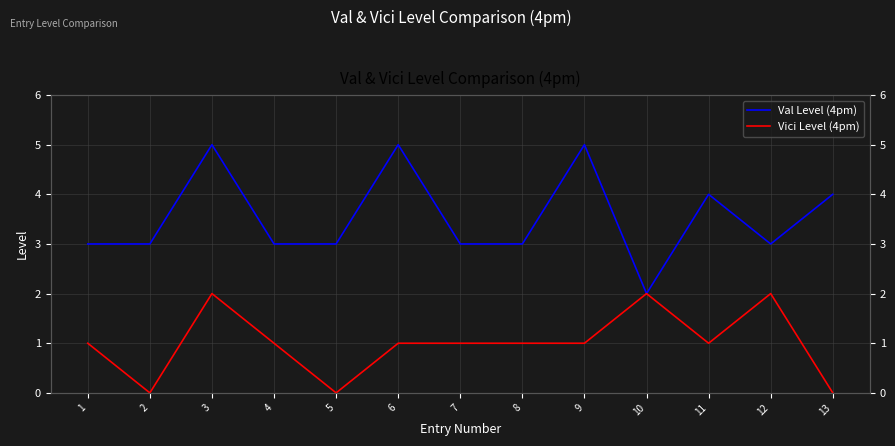

True or false: Vici Level (4pm) has a value of 0 at 2.

True